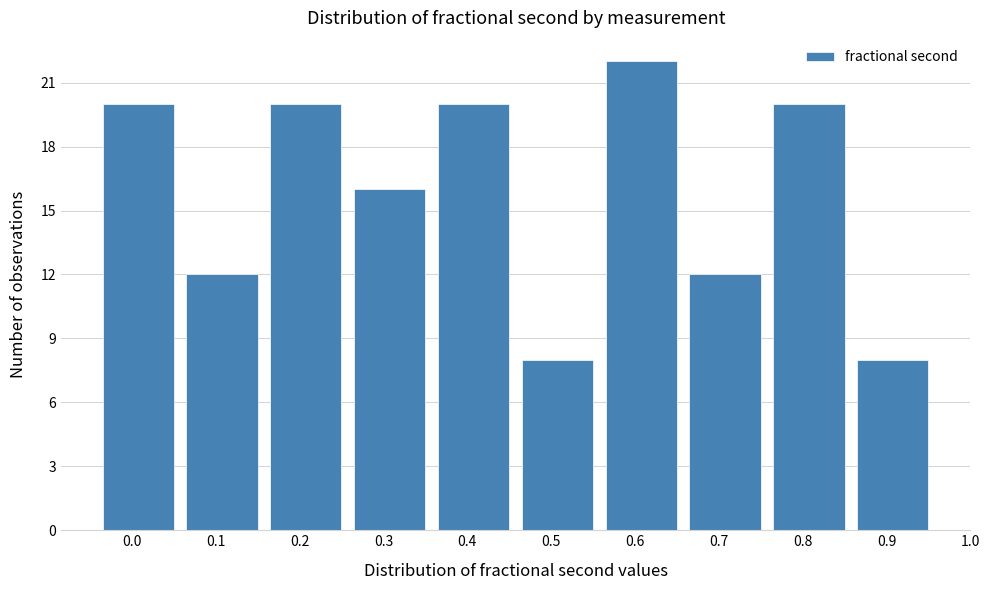

Reading left to right, transcribe all the data shown in this chart.

20	12	20	16	20	8	22	12	20	8